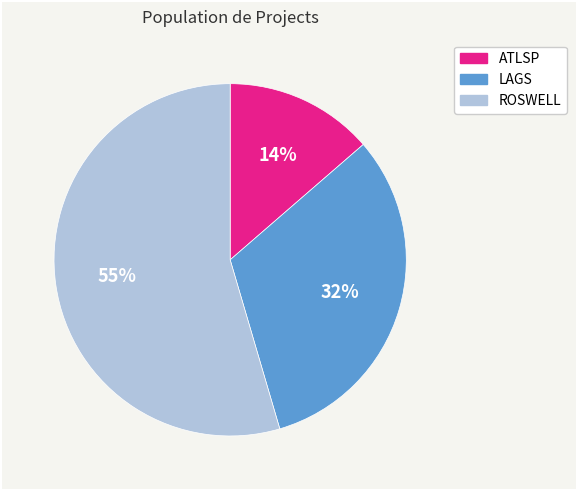

What is the ratio of the value at LAGS to the value at ROSWELL?

0.6